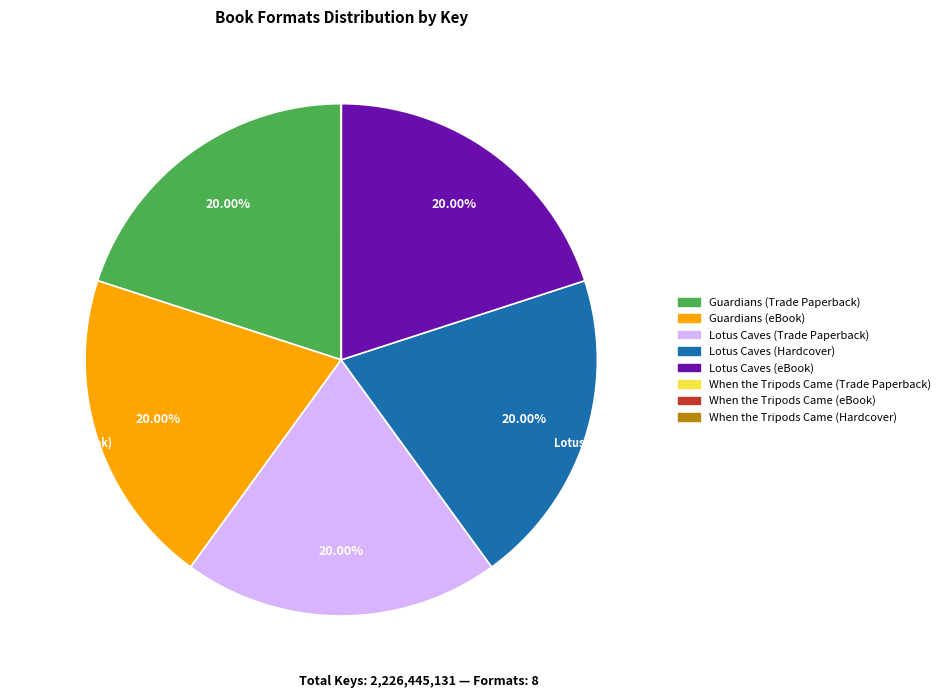

How many segments does this pie chart have?

8